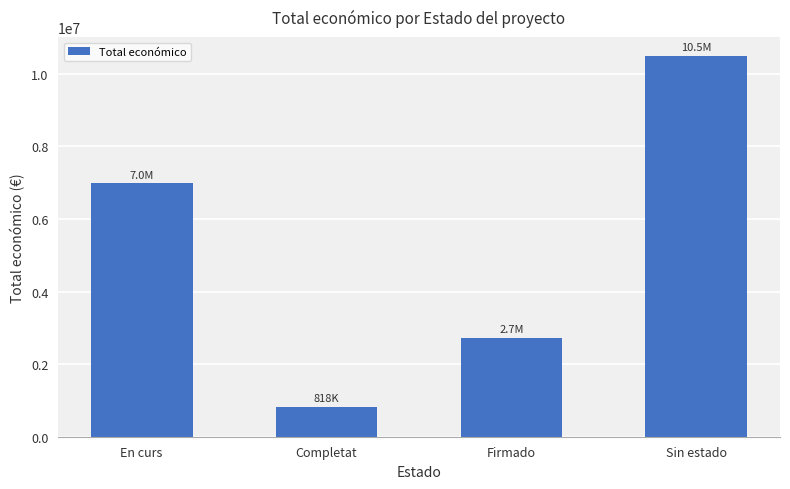

True or false: the data shows 2579284.3 at En curs.

False